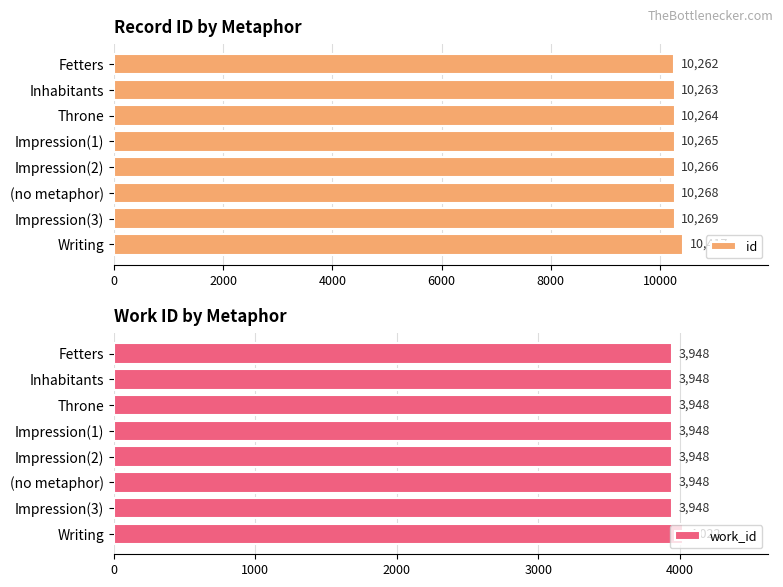

How many bars are there in total?

16